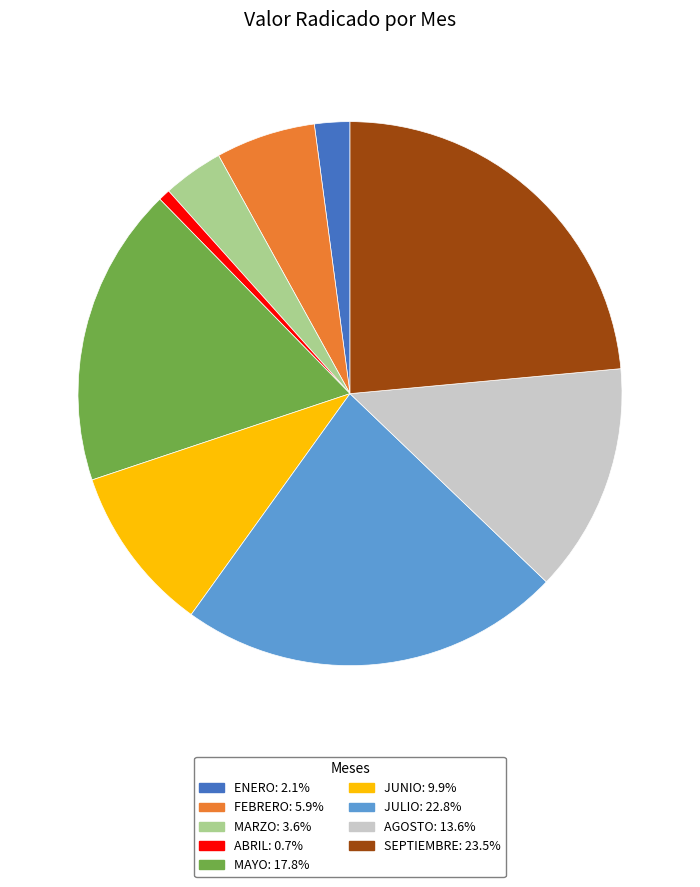

Rank the categories by value from lowest to highest.

ABRIL, ENERO, MARZO, FEBRERO, JUNIO, AGOSTO, MAYO, JULIO, SEPTIEMBRE